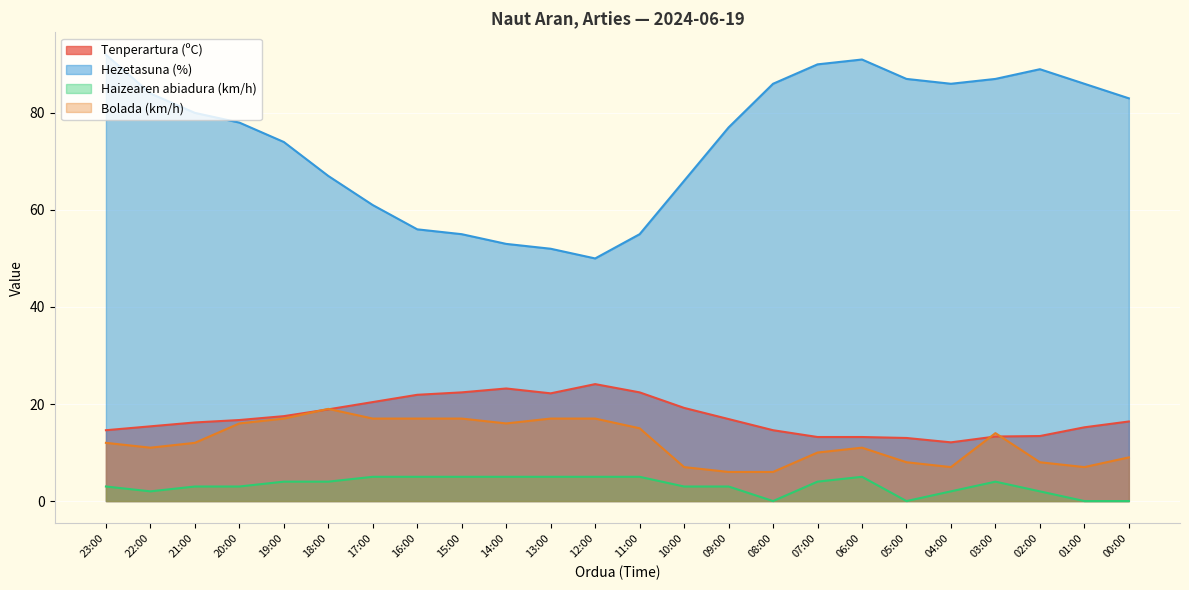

Which series has the largest range (max minus min)?

Hezetasuna (%)